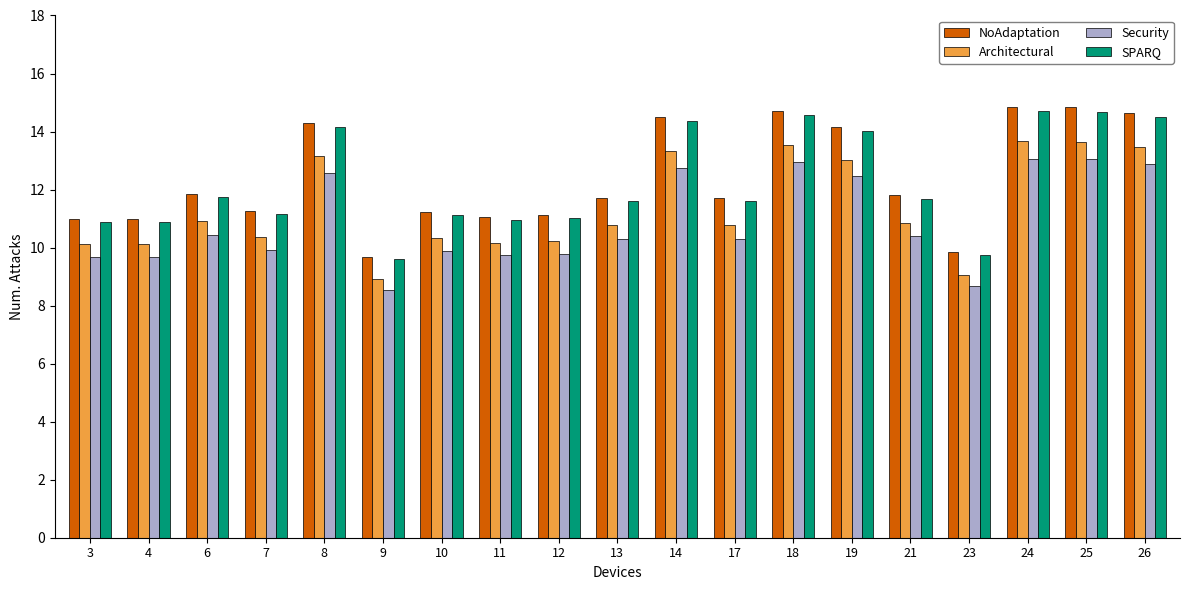

Where does the Architectural series first go above 10?

3